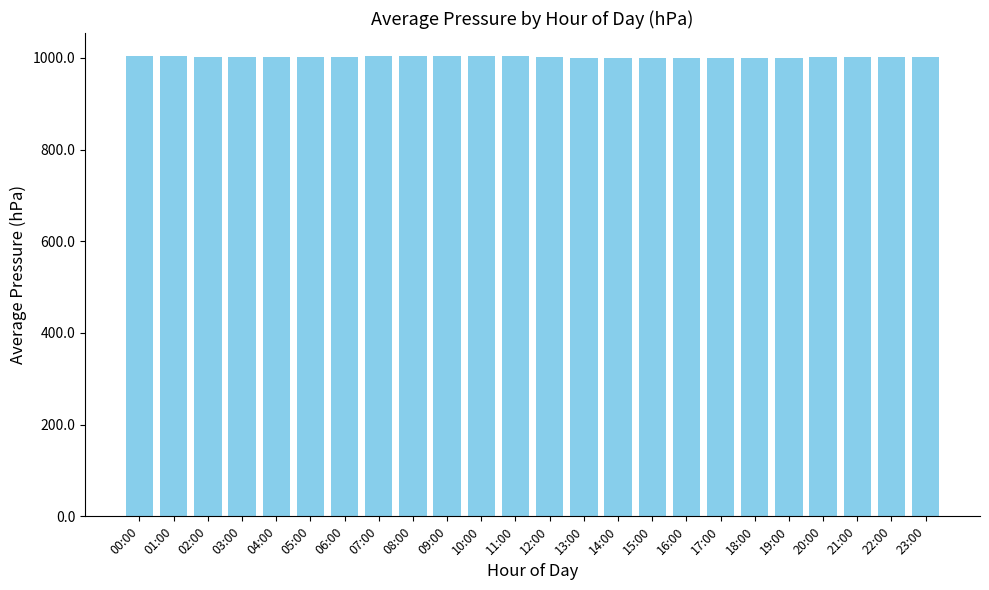

Is it true that the value at 16:00 is 1702.3?

False